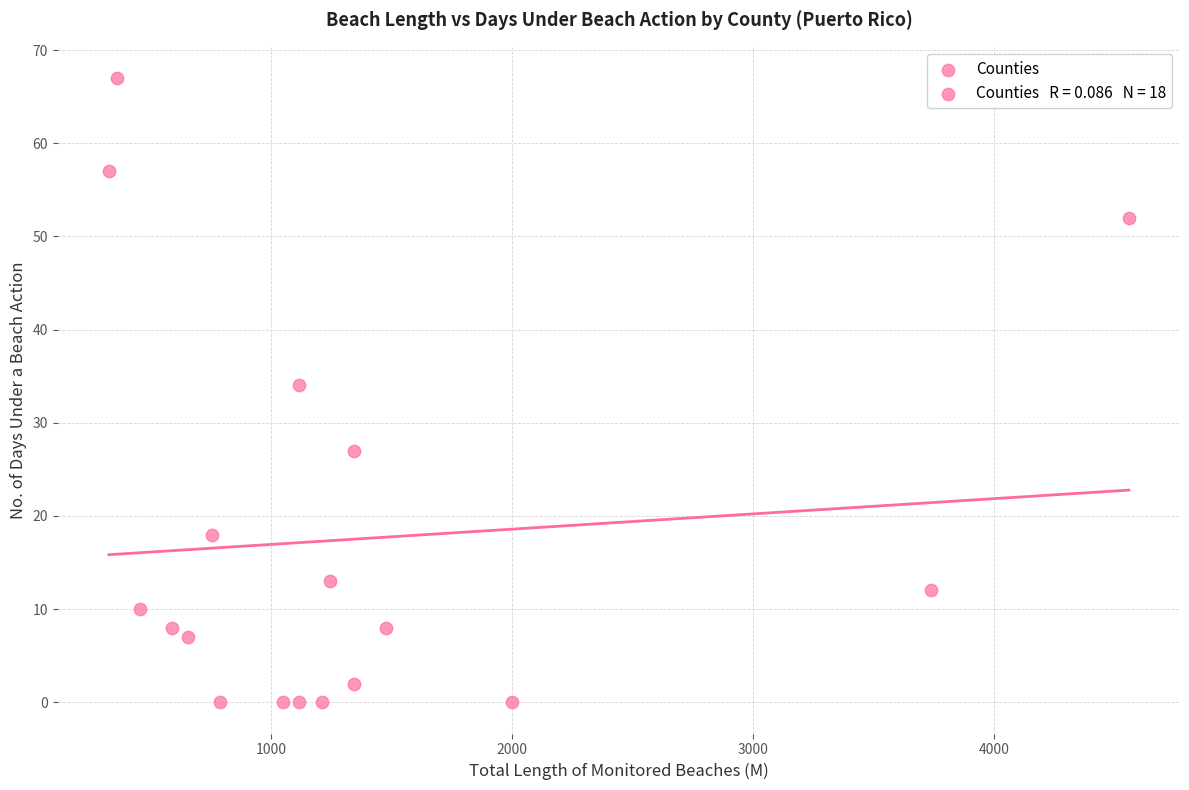

What Y value in the scatter plot is closest to 33?

34